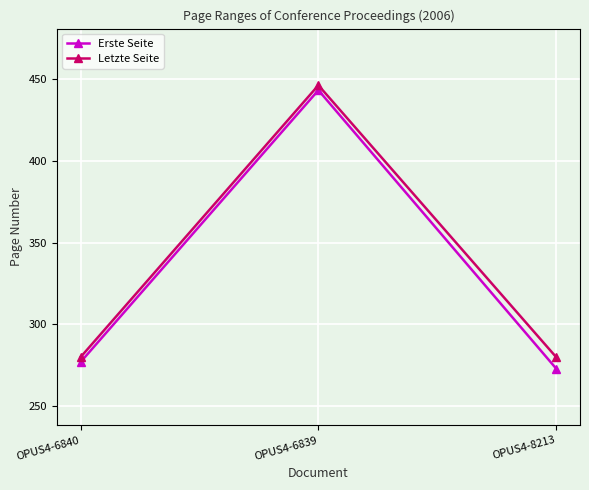

Count the Letzte Seite values in the range 280 to 446.

3